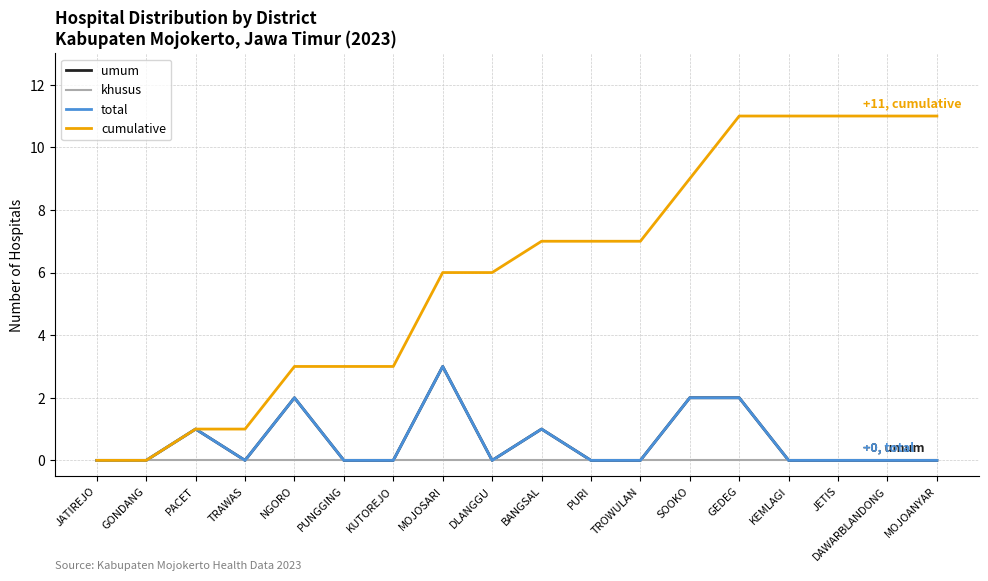

Is this an area chart (filled region under the line)?

No